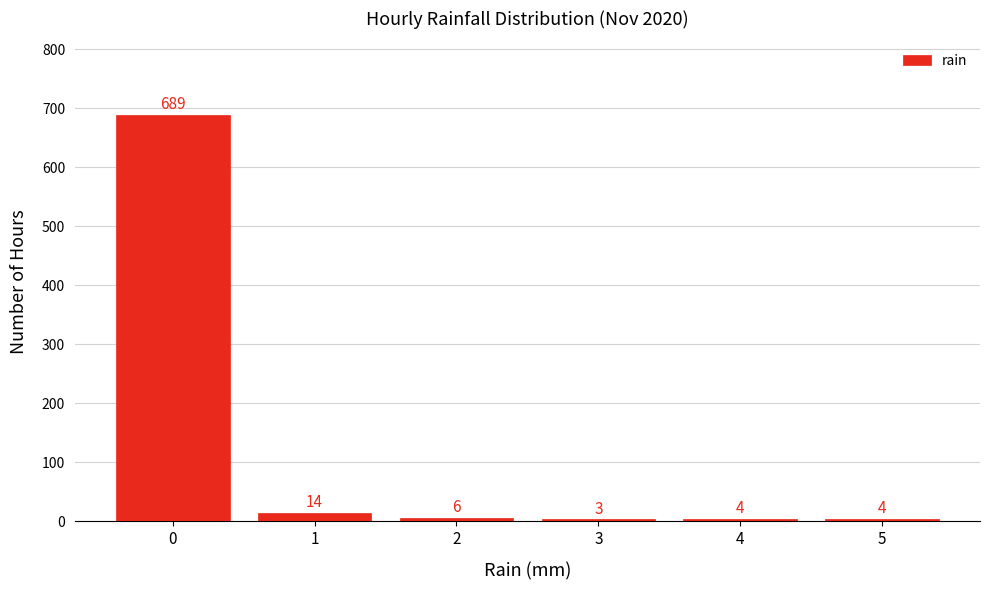

Reading right to left, list all the values displayed in this chart.

4	4	3	6	14	689